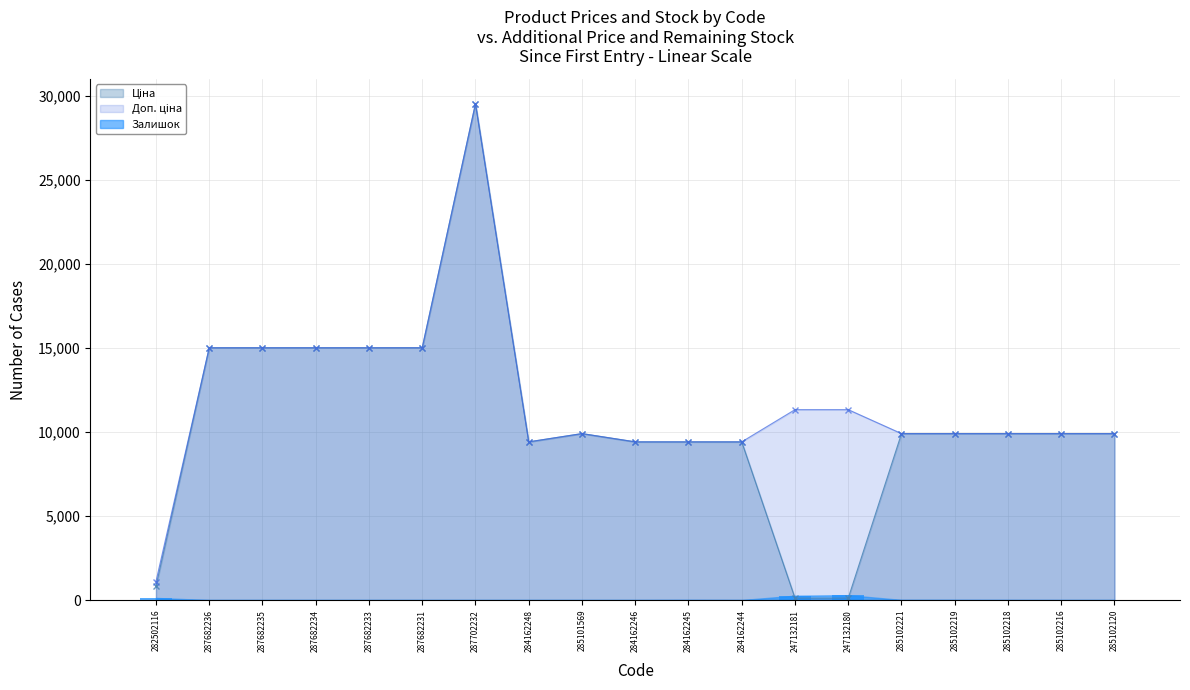

What is the difference between the highest and lowest values at 284162244?

9415.9